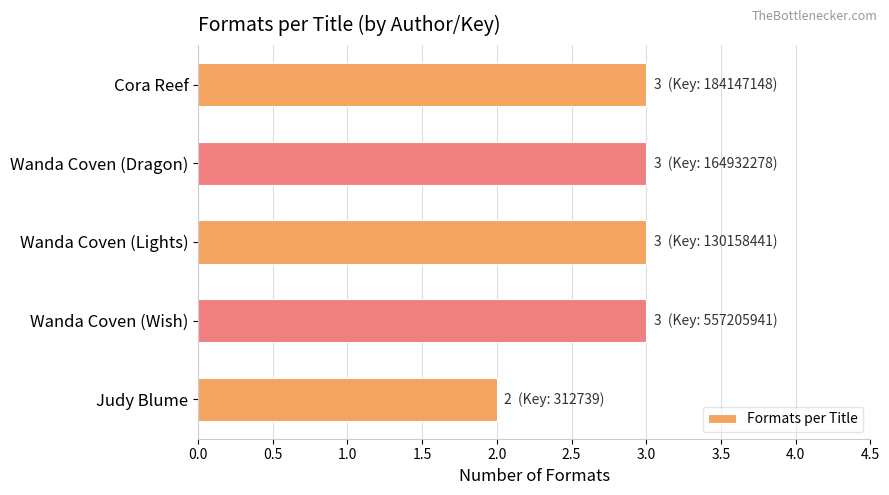

Reading top to bottom, transcribe all the data shown in this chart.

Cora Reef=3	Wanda Coven (Dragon)=3	Wanda Coven (Lights)=3	Wanda Coven (Wish)=3	Judy Blume=2